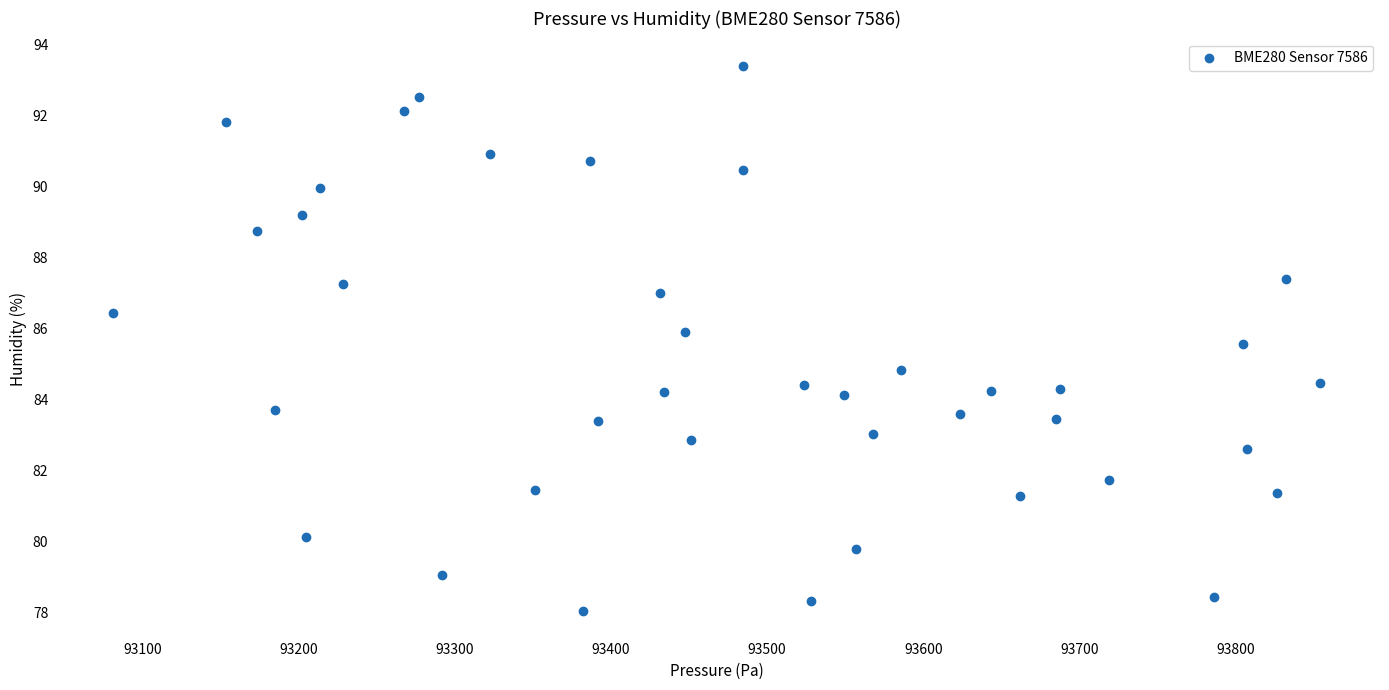

What Y value in the scatter plot is closest to 85?

84.8